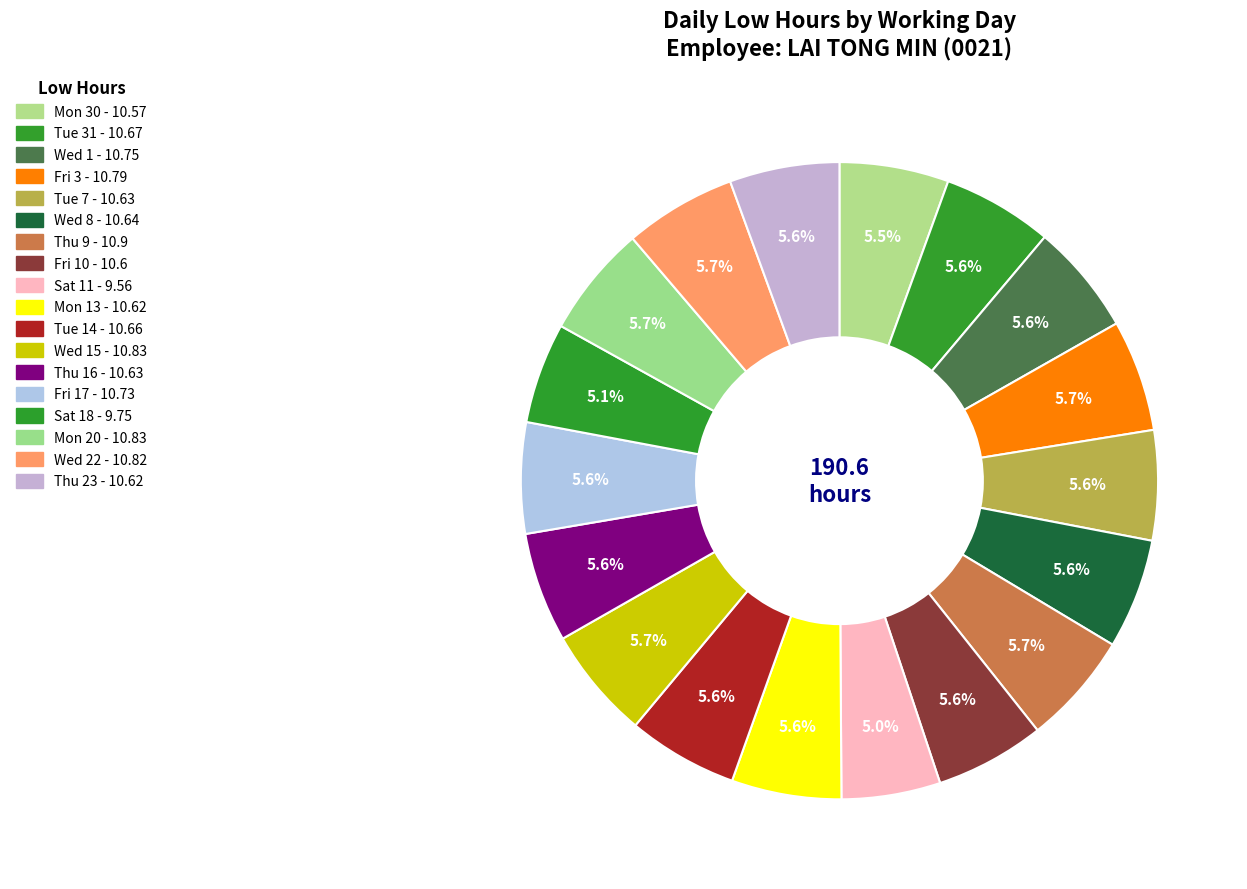

To the nearest percent, what is the difference between the largest and smallest slice percentages?

1%